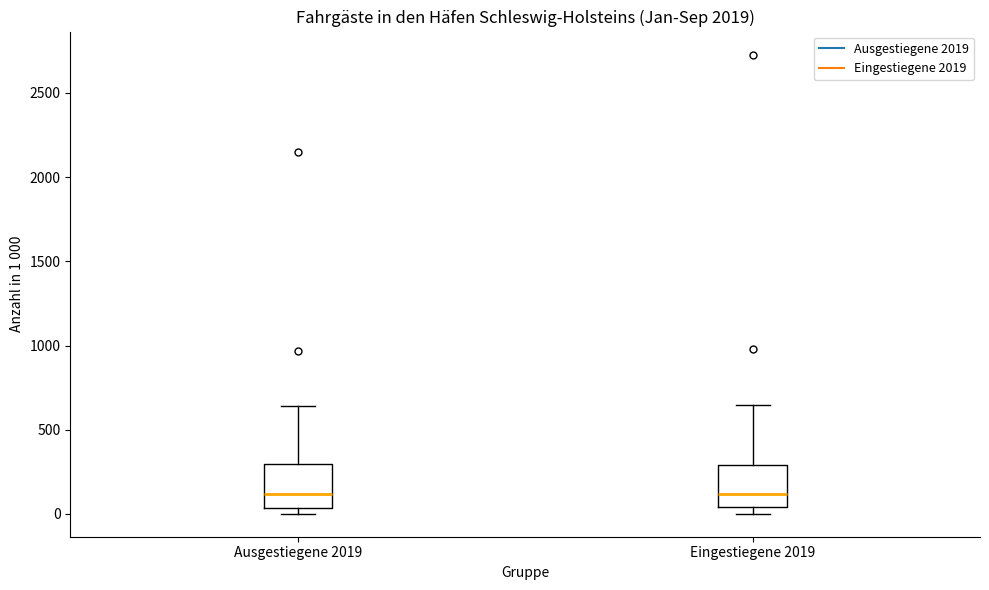

Reading left to right, read every box against the y-axis: the position of its median line, the range the box covers, and the ends of its whiskers. The values are not printed on the chart, so give them approximately, as read against the axis.

Ausgestiegene 2019: median 100, box 50 to 300, whiskers 0 to 650
Eingestiegene 2019: median 100, box 50 to 300, whiskers 0 to 650